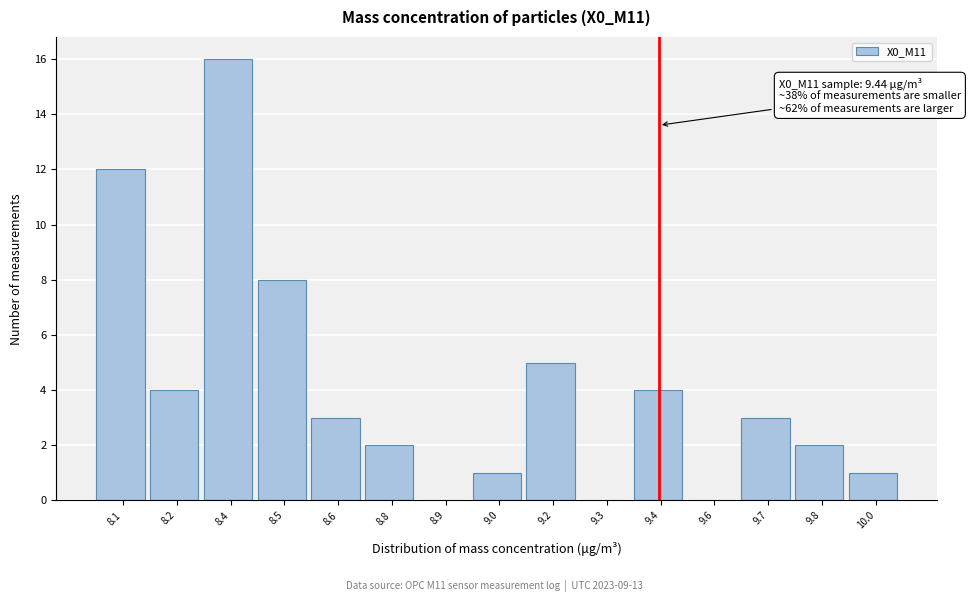

Reading left to right, list all the values displayed in this chart.

8.1=12	8.2=4	8.4=16	8.5=8	8.6=3	8.8=2	8.9=0	9.0=1	9.2=5	9.3=0	9.4=4	9.6=0	9.7=3	9.8=2	10.0=1